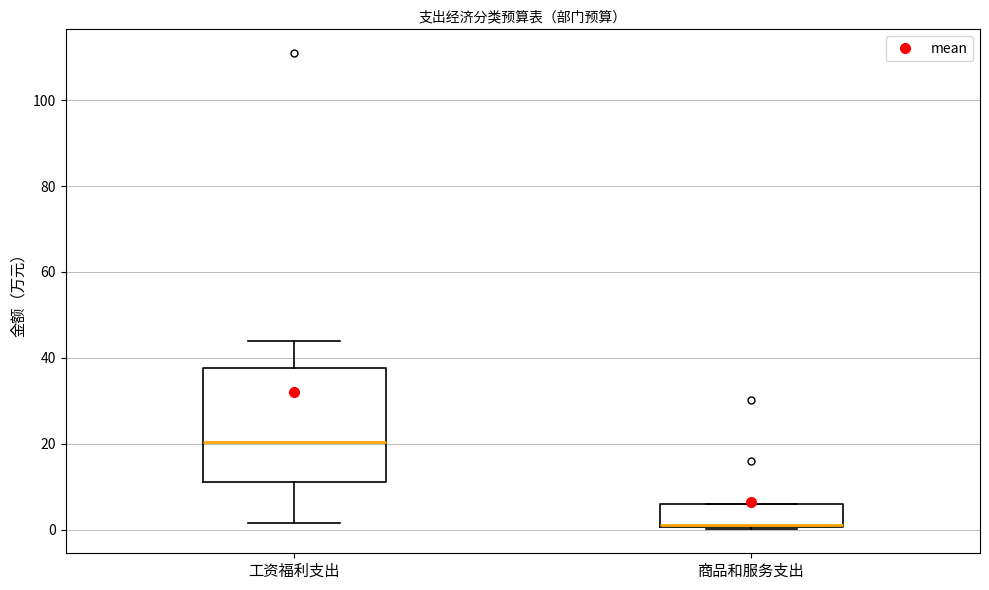

Where does the lower whisker of the box for 工资福利支出 end on the y-axis? The values are not printed on the chart, so give them approximately, as read against the axis.

2